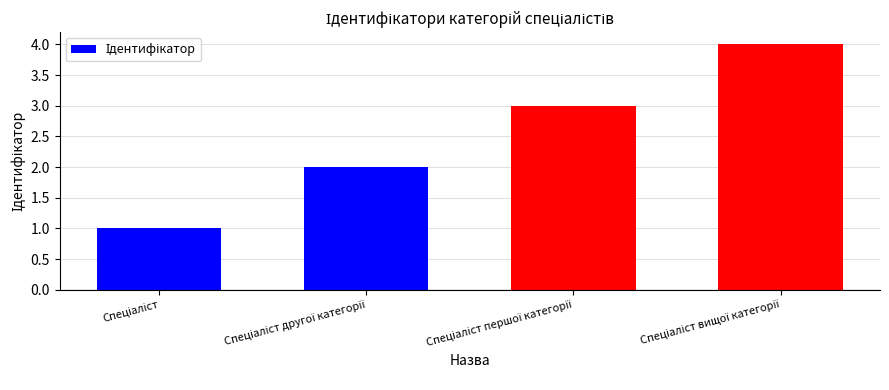

What is the sum of all values?

10